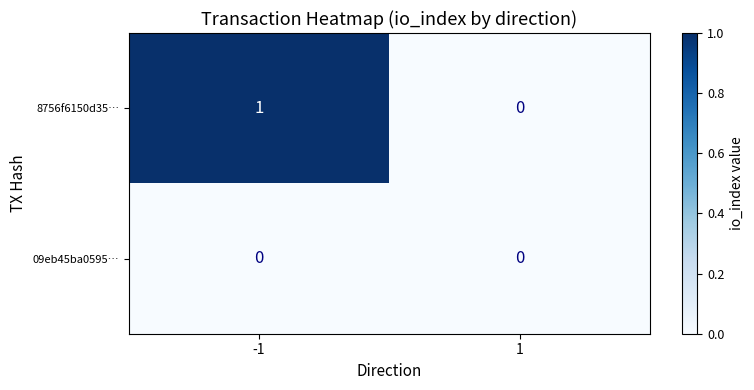

Reading right to left, extract all data points from this chart.

8756f6150d35…: 0	1
09eb45ba0595…: 0	0